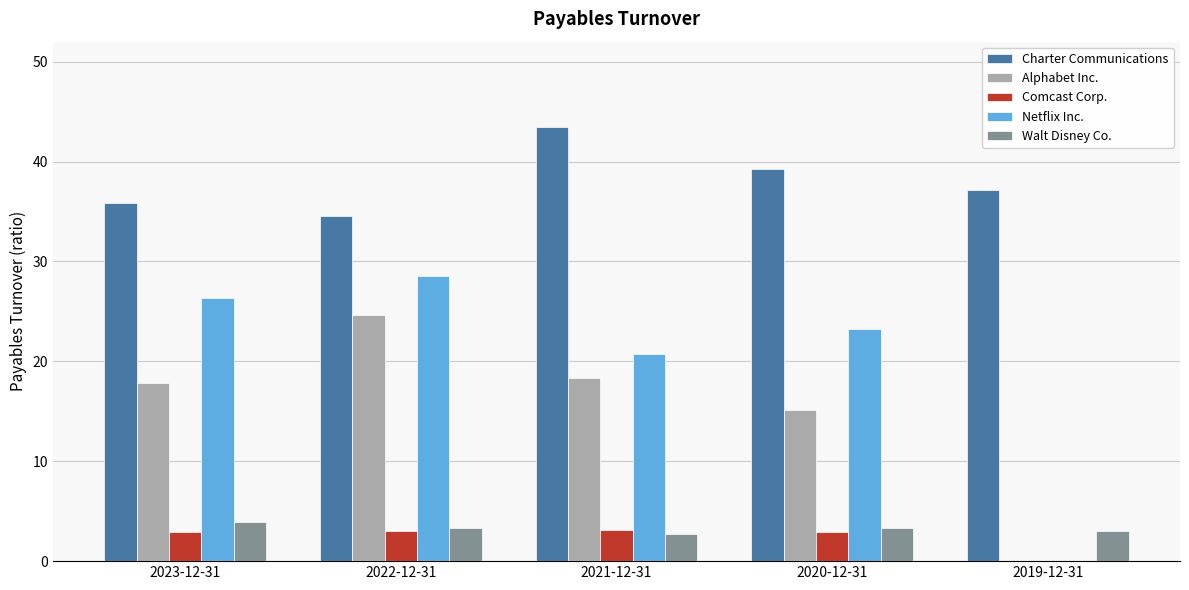

What are all the series names shown in the legend?

Charter Communications, Alphabet Inc., Comcast Corp., Netflix Inc., Walt Disney Co.